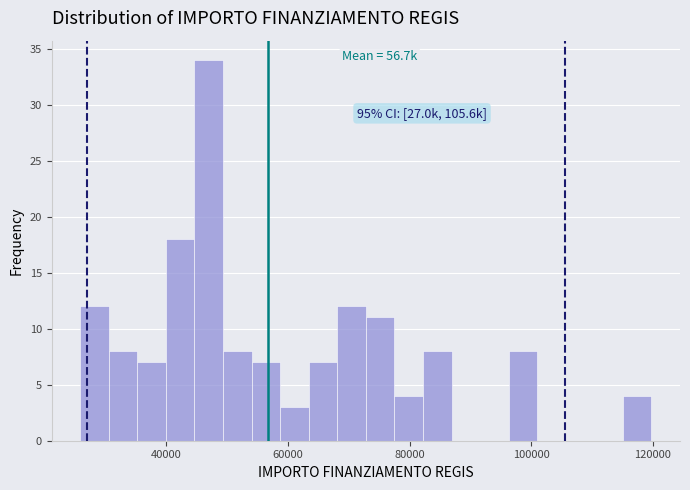

Around what value on the x-axis is the tallest bar? Give the approximate position of its centre, as read against the axis.

46000